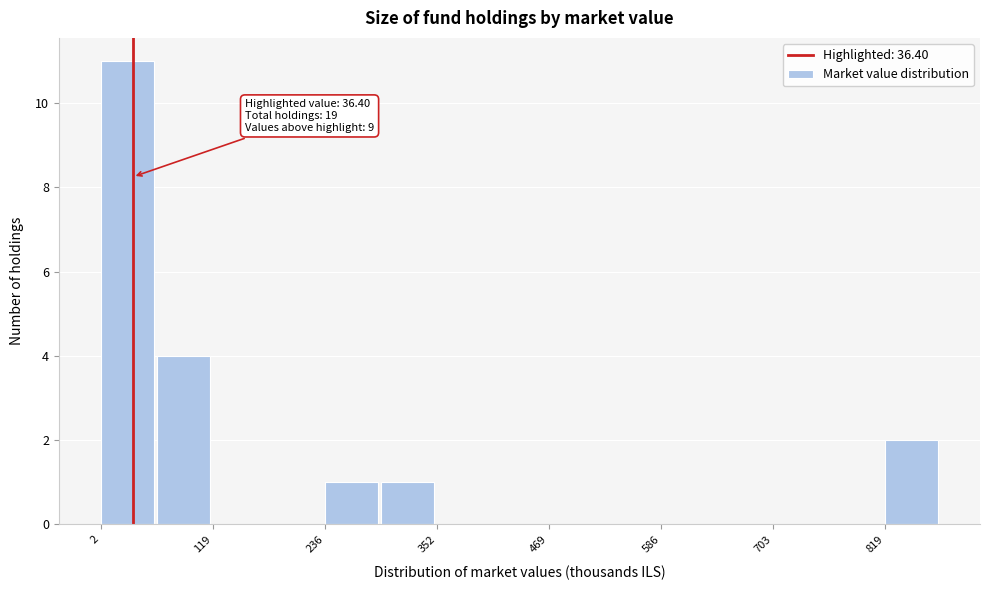

Read against the x-axis, roughly where is the centre of the tallest bar?

40